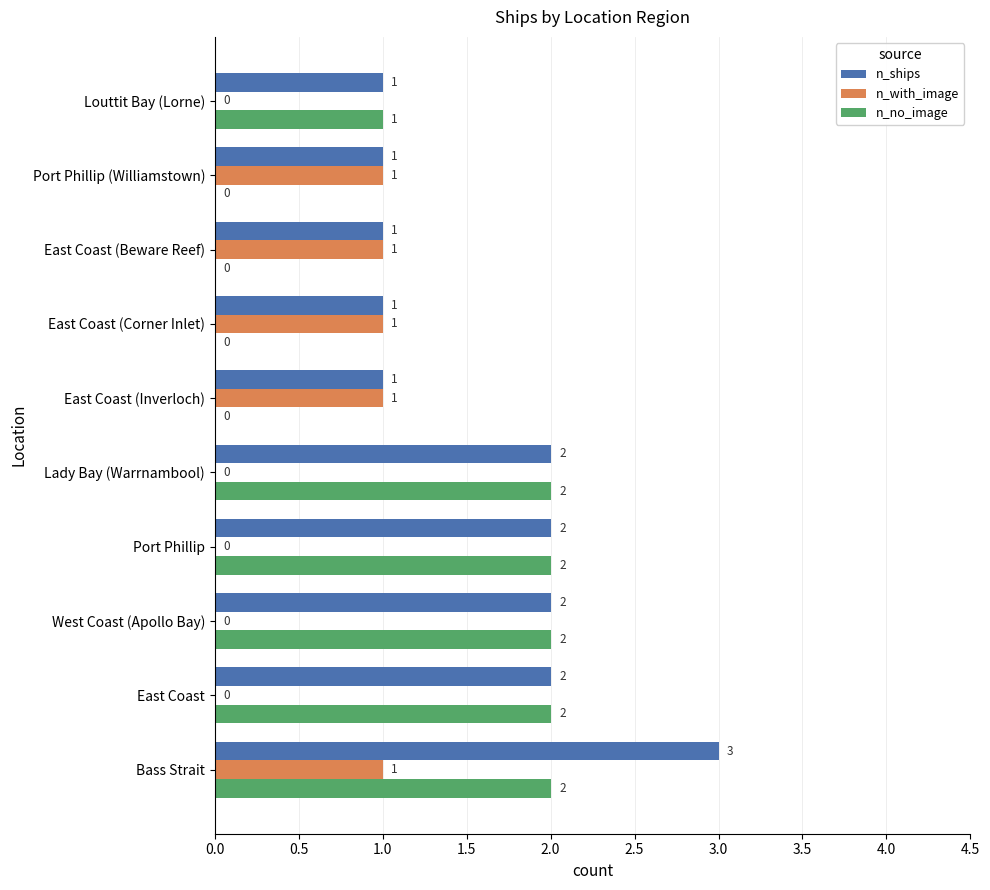

How many values in n_no_image are above zero?

6